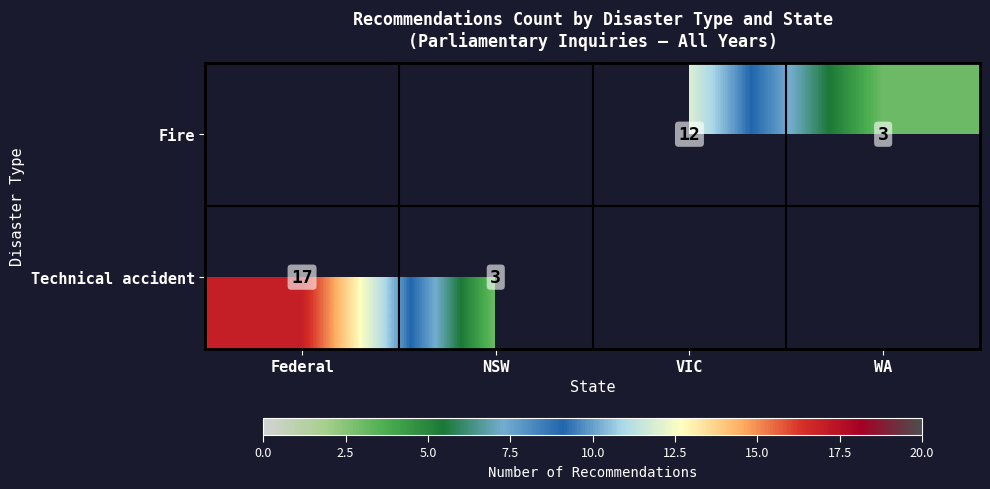

What is the smallest value displayed?

3.0